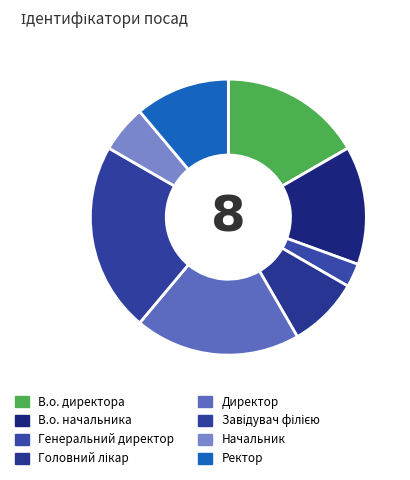

What percentage is NOT represented by В.о. начальника?

86.1%